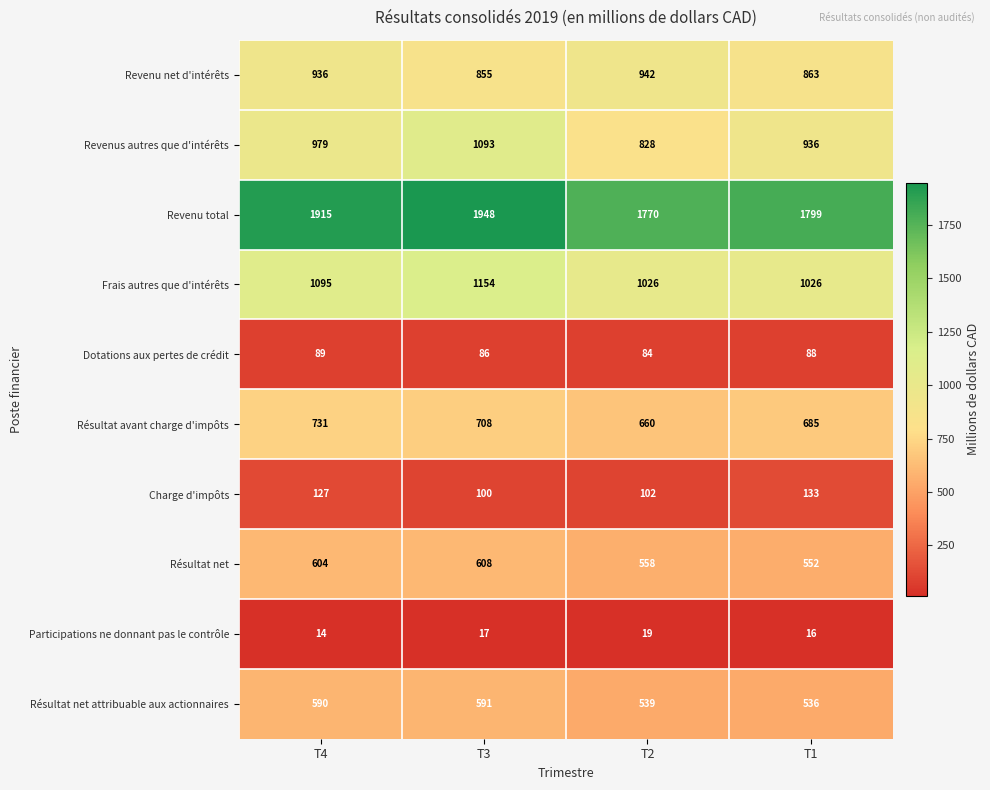

What is the difference between the highest and lowest values at T2?

1751